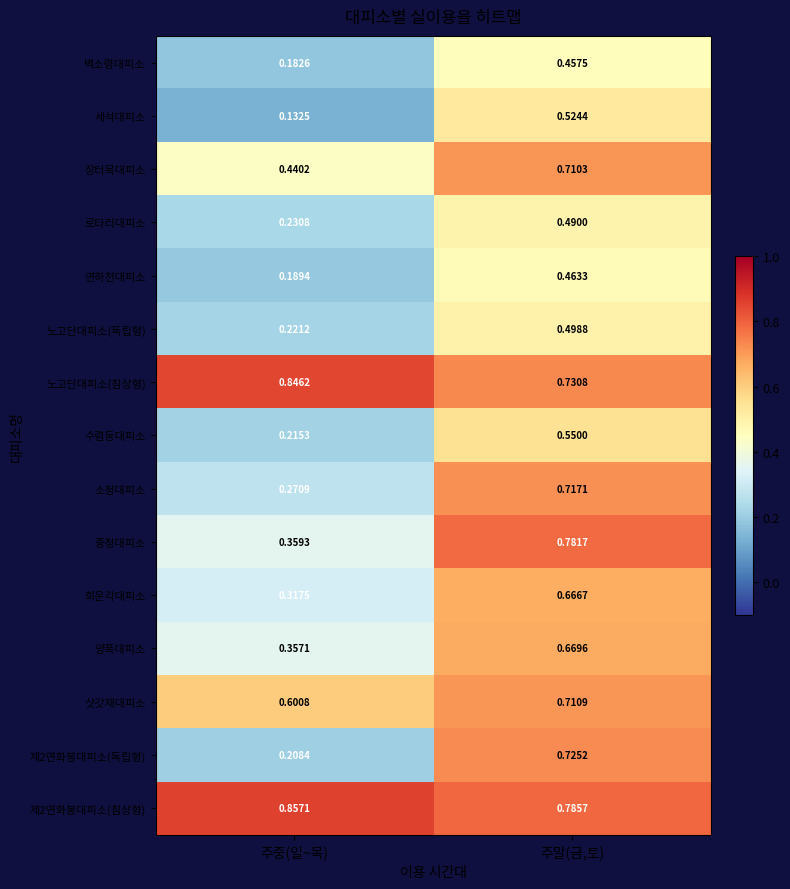

List the labels in order of 장터목대피소 value, smallest first.

주중(일~목), 주말(금,토)